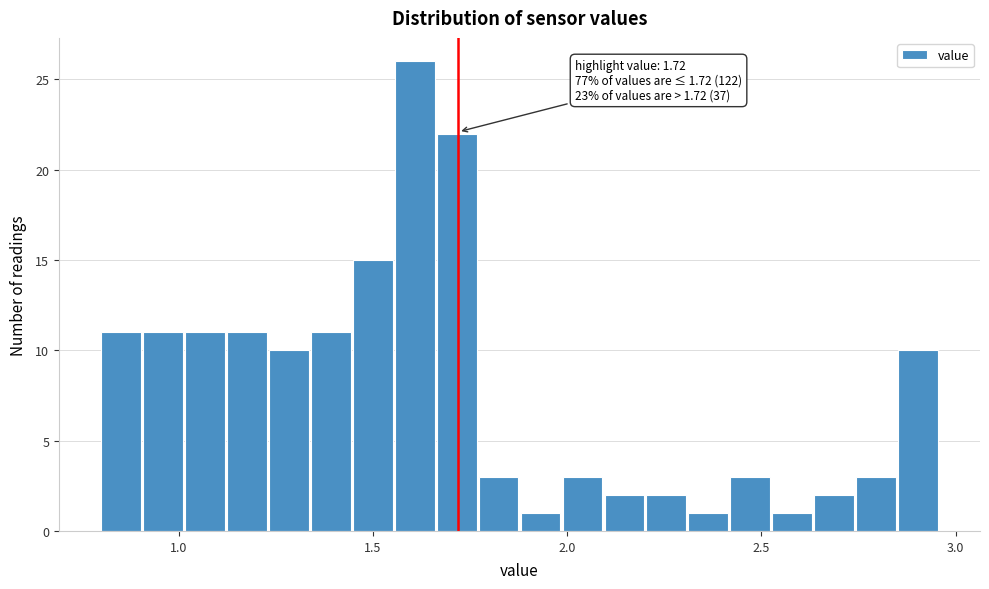

Read against the x-axis, roughly where is the centre of the tallest bar?

1.60